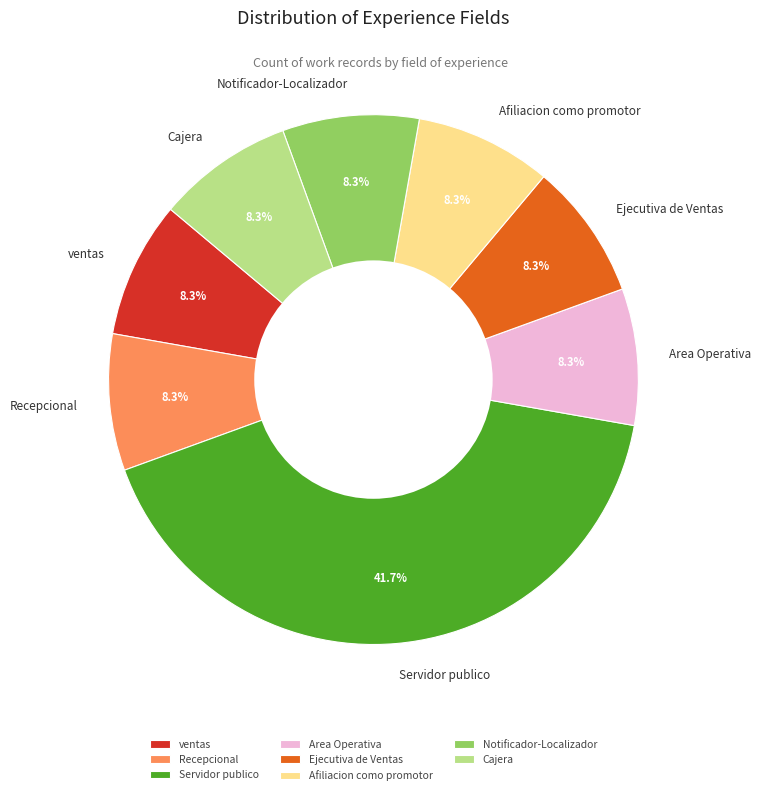

How many segments does this pie chart have?

8